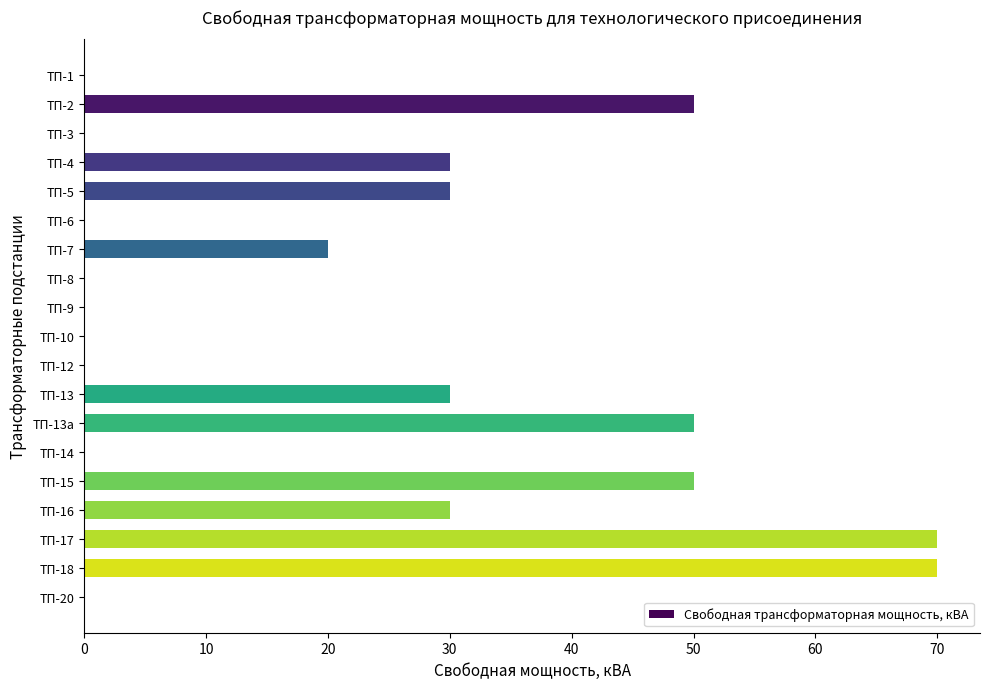

What is the sum of all values?

430